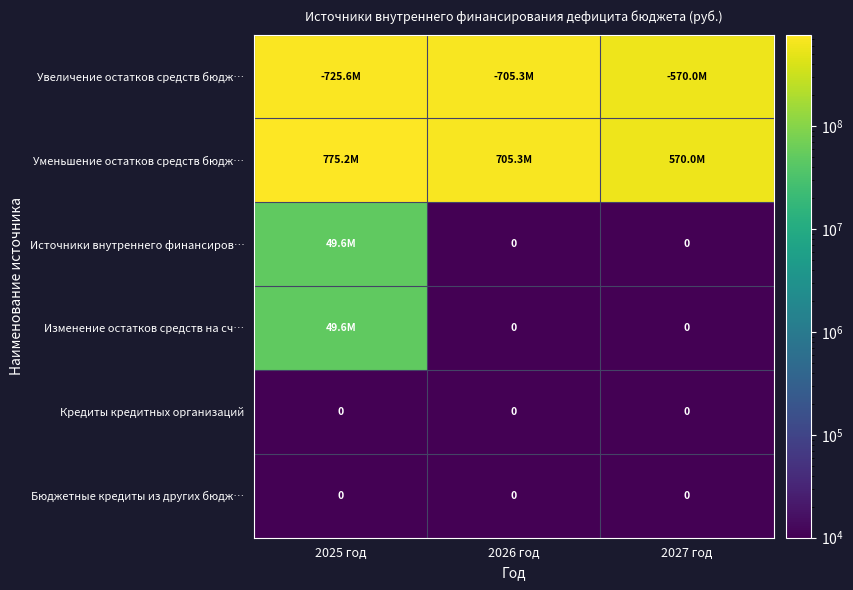

At which category does the chart reach its peak across all series?

2025 год